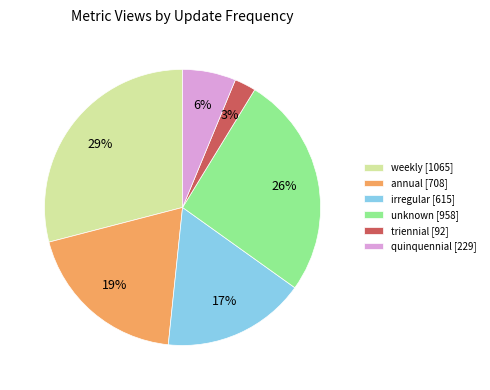

Approximately how many times larger is the value at annual [708] compared to unknown [958]?

0.7